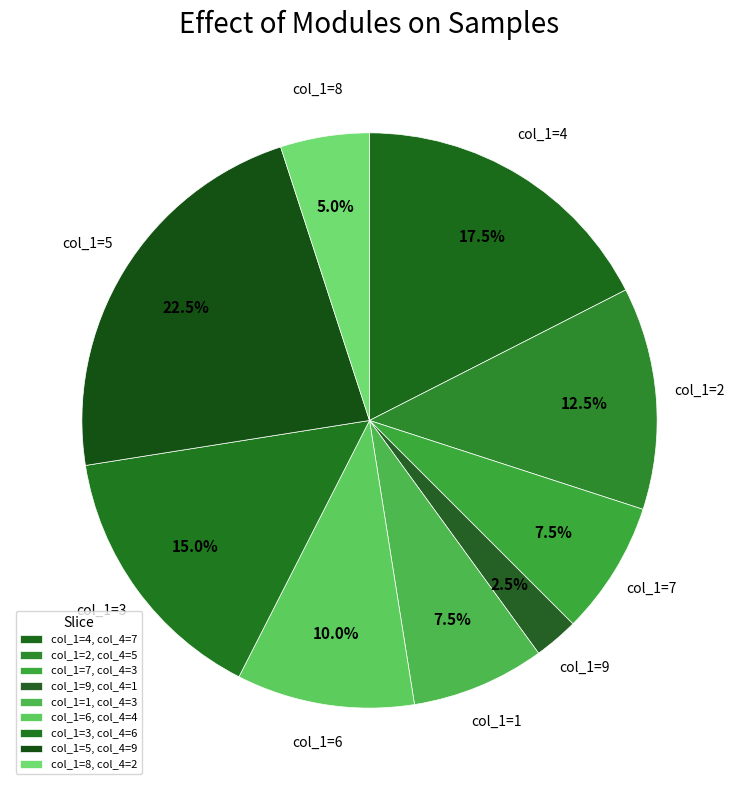

Is there any slice that represents more than half of the pie?

No